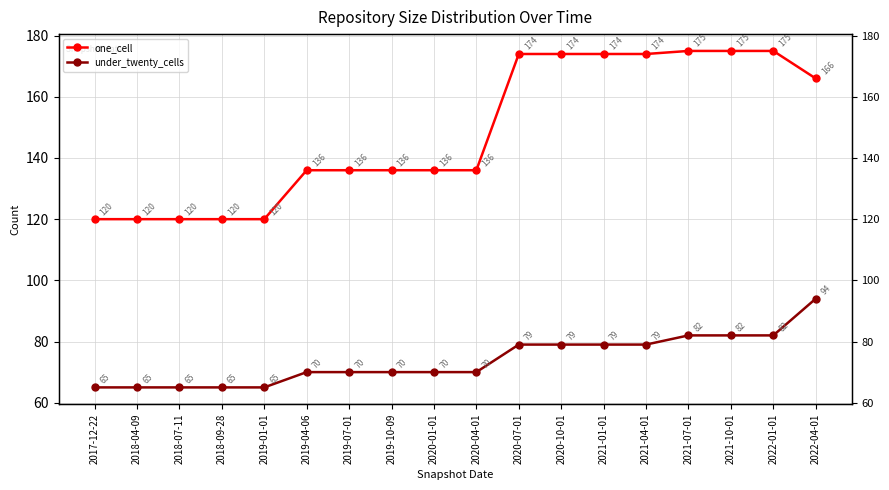

Reading left to right, list all the values displayed in this chart.

one_cell: 2017-12-22=120	2018-04-09=120	2018-07-11=120	2018-09-28=120	2019-01-01=120	2019-04-06=136	2019-07-01=136	2019-10-09=136	2020-01-01=136	2020-04-01=136	2020-07-01=174	2020-10-01=174	2021-01-01=174	2021-04-01=174	2021-07-01=175	2021-10-01=175	2022-01-01=175	2022-04-01=166
under_twenty_cells: 2017-12-22=65	2018-04-09=65	2018-07-11=65	2018-09-28=65	2019-01-01=65	2019-04-06=70	2019-07-01=70	2019-10-09=70	2020-01-01=70	2020-04-01=70	2020-07-01=79	2020-10-01=79	2021-01-01=79	2021-04-01=79	2021-07-01=82	2021-10-01=82	2022-01-01=82	2022-04-01=94